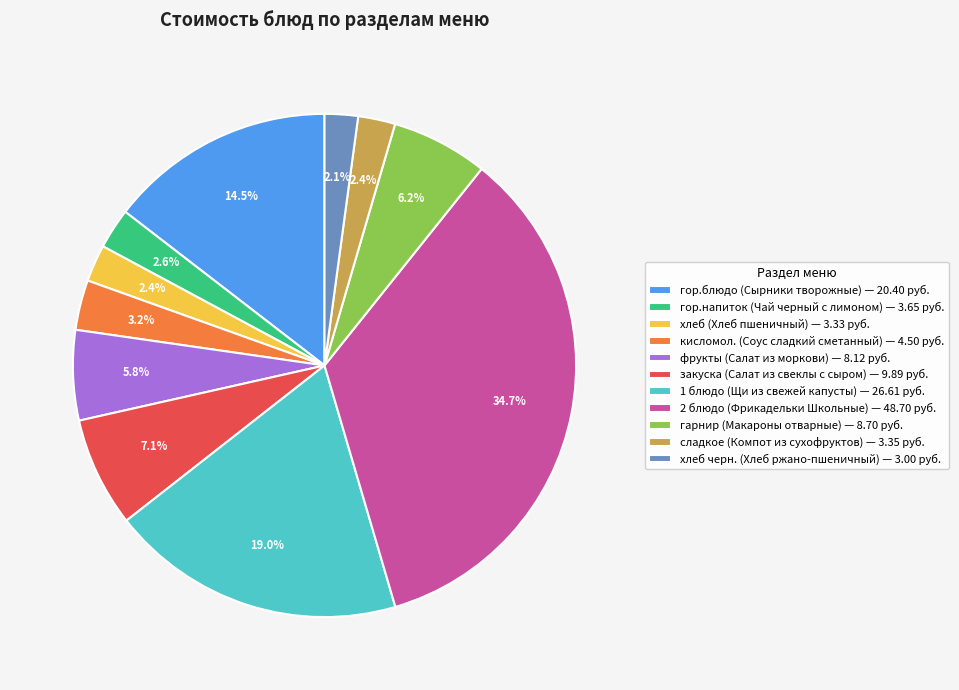

Does хлеб (Хлеб пшеничный) account for over 50% of the chart?

No